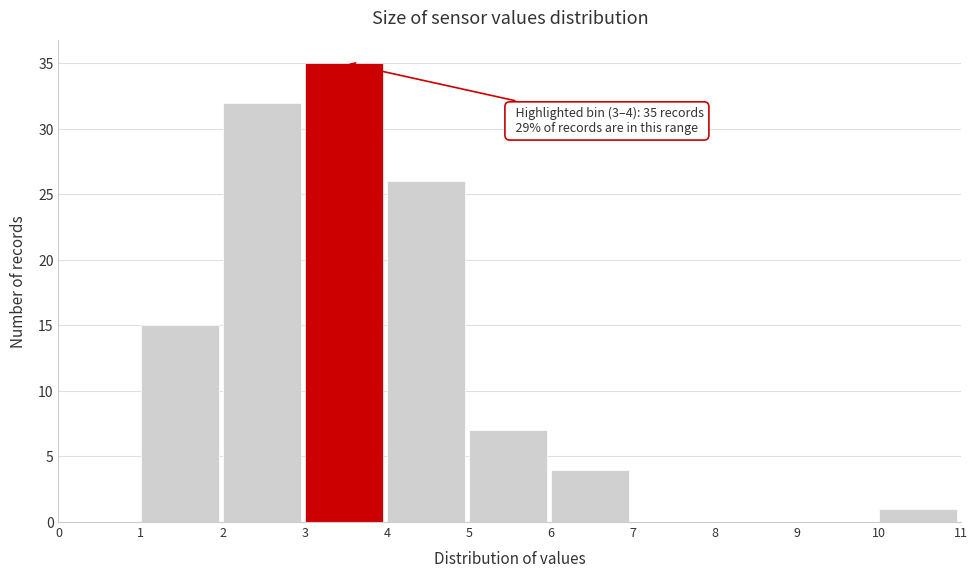

Over which range of the x-axis is the bar tallest?

3 to 4